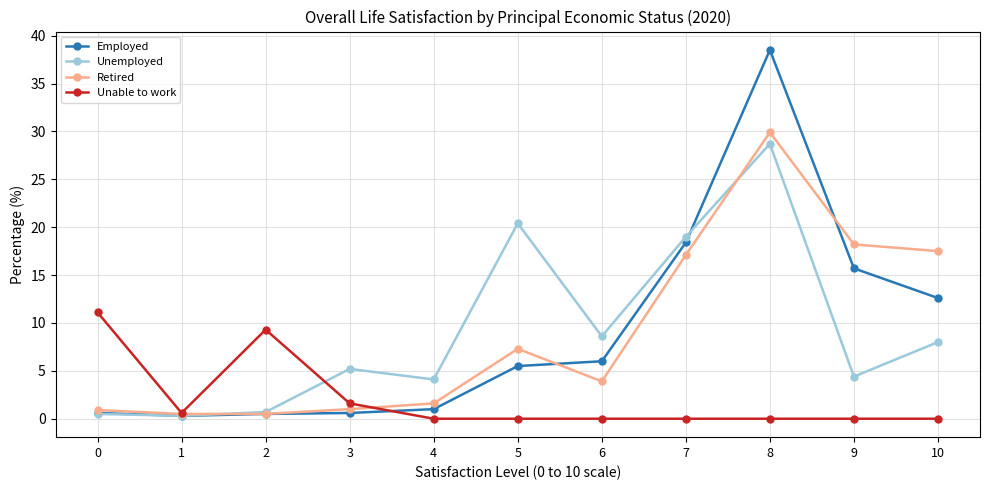

What is the value of the Employed point at the 10th from the left?

15.7